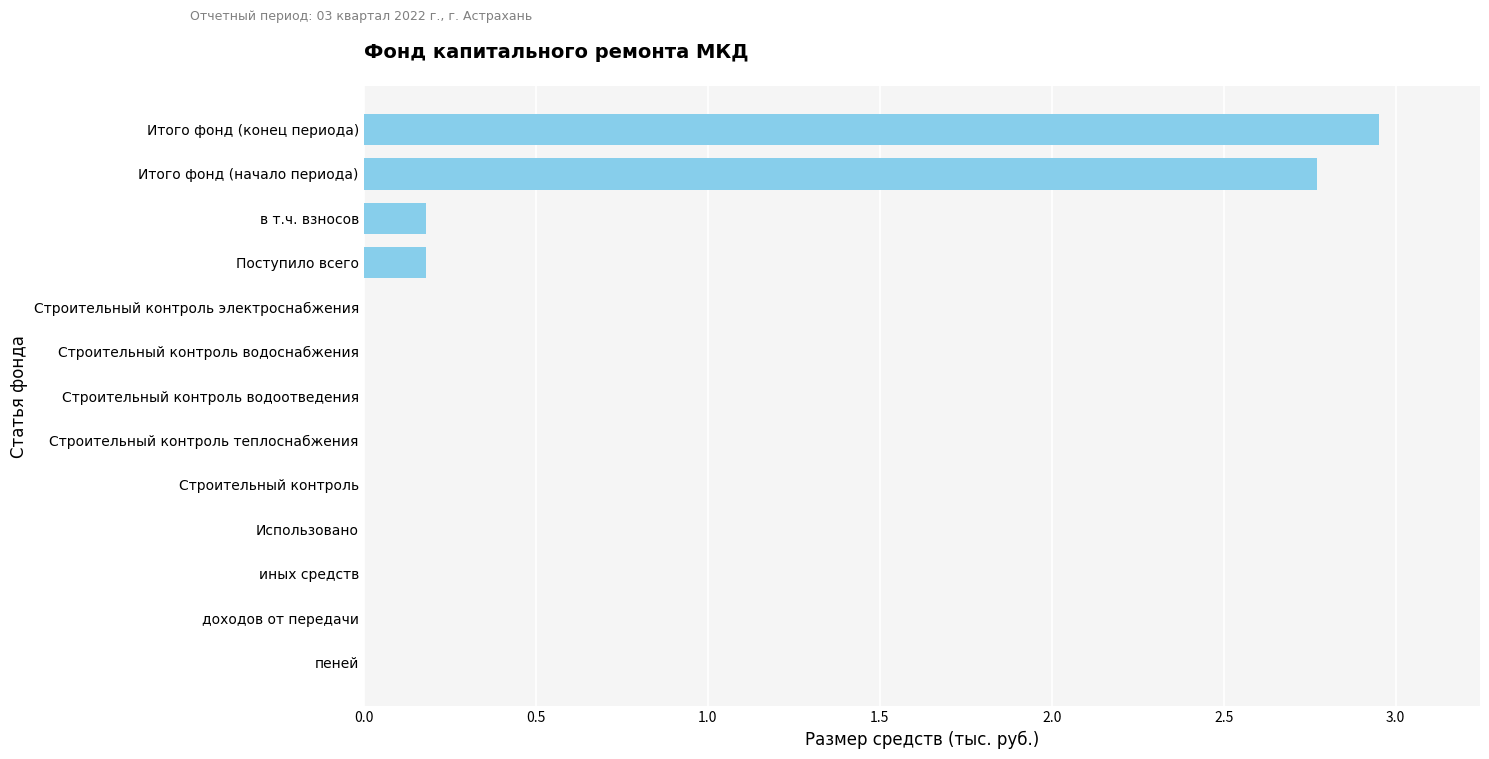

Which has a higher value, в т.ч. взносов or пеней?

в т.ч. взносов